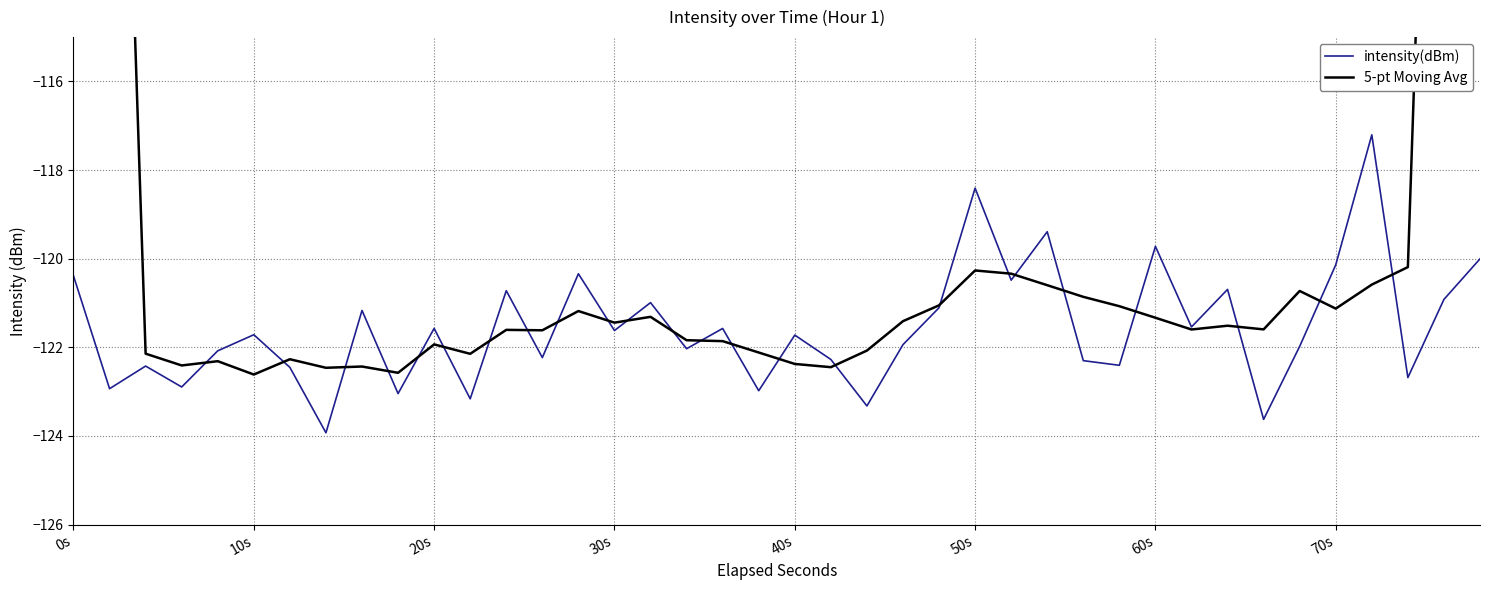

True or false: intensity(dBm) has a value of -176.2 at 0s.

False